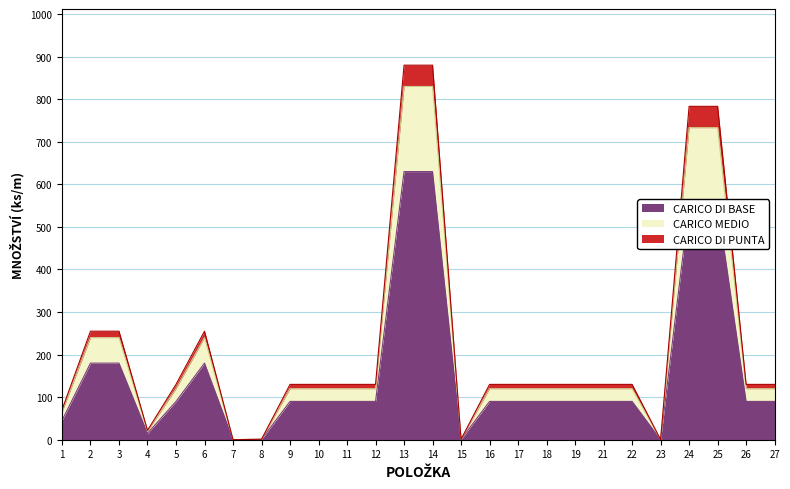

True or false: CARICO DI BASE and CARICO DI PUNTA cross at least once.

False